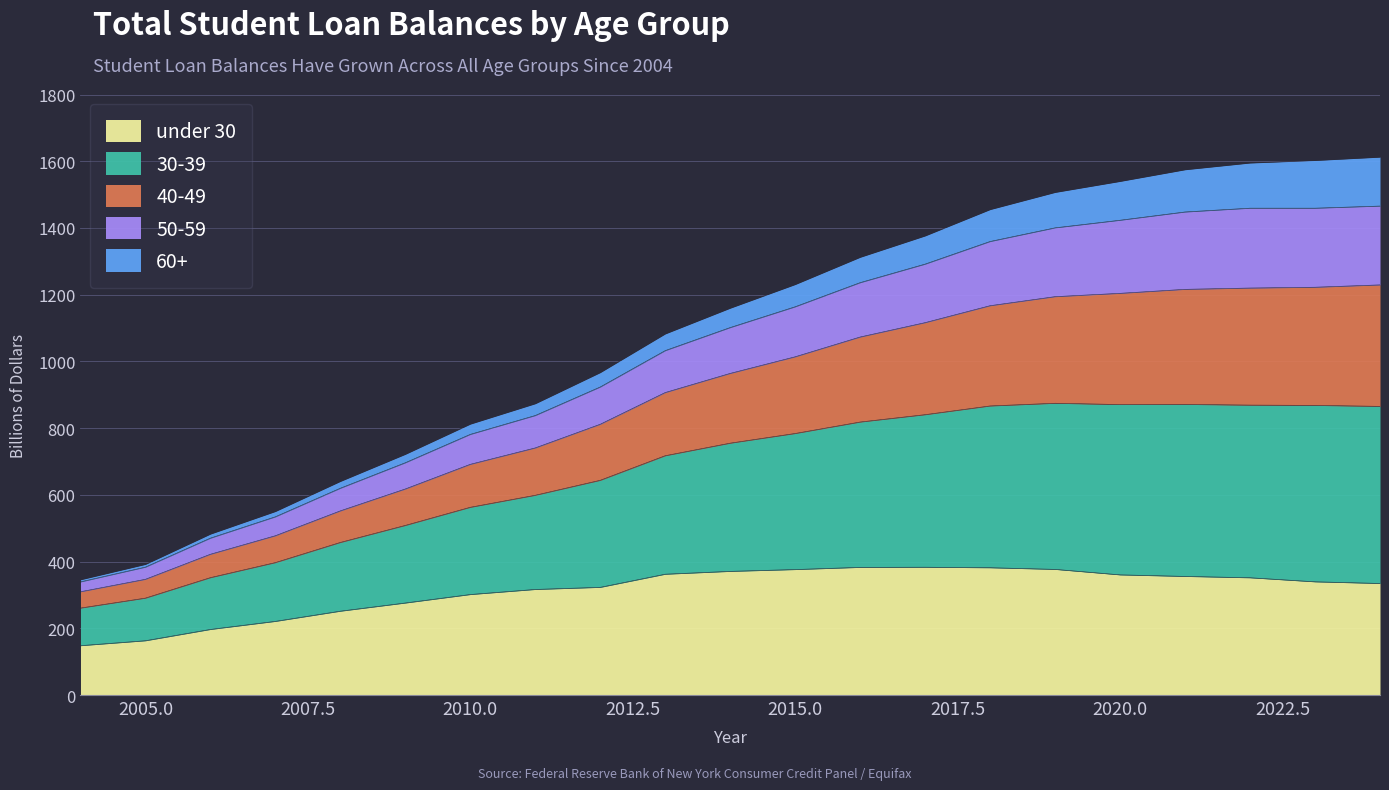

What are all the series names shown in the legend?

under 30, 30-39, 40-49, 50-59, 60+